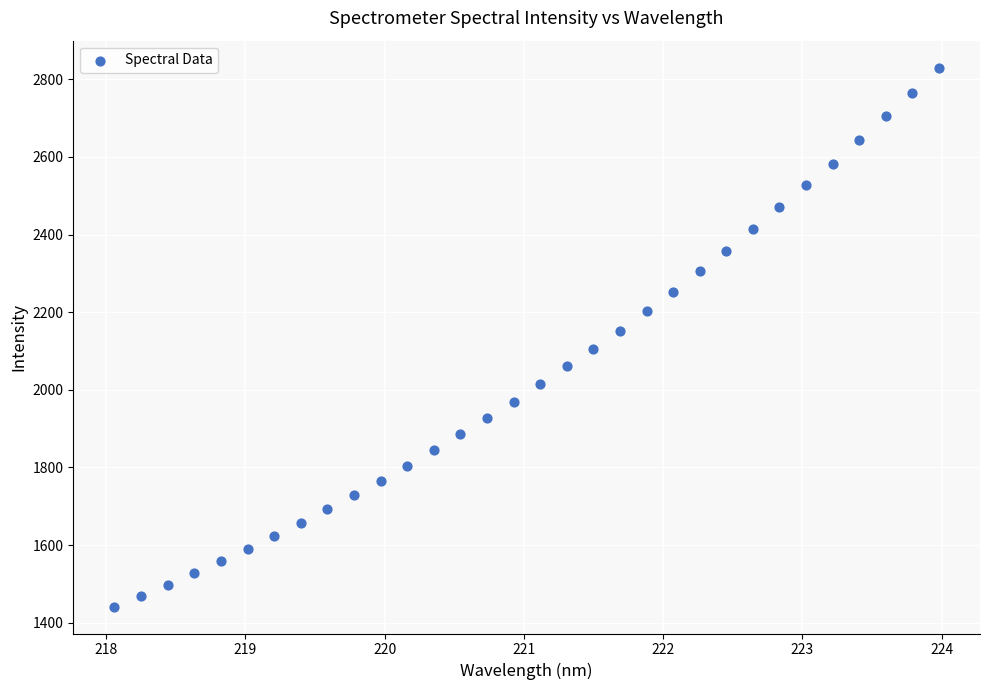

What is the range of Y values (max minus min)?

1388.7